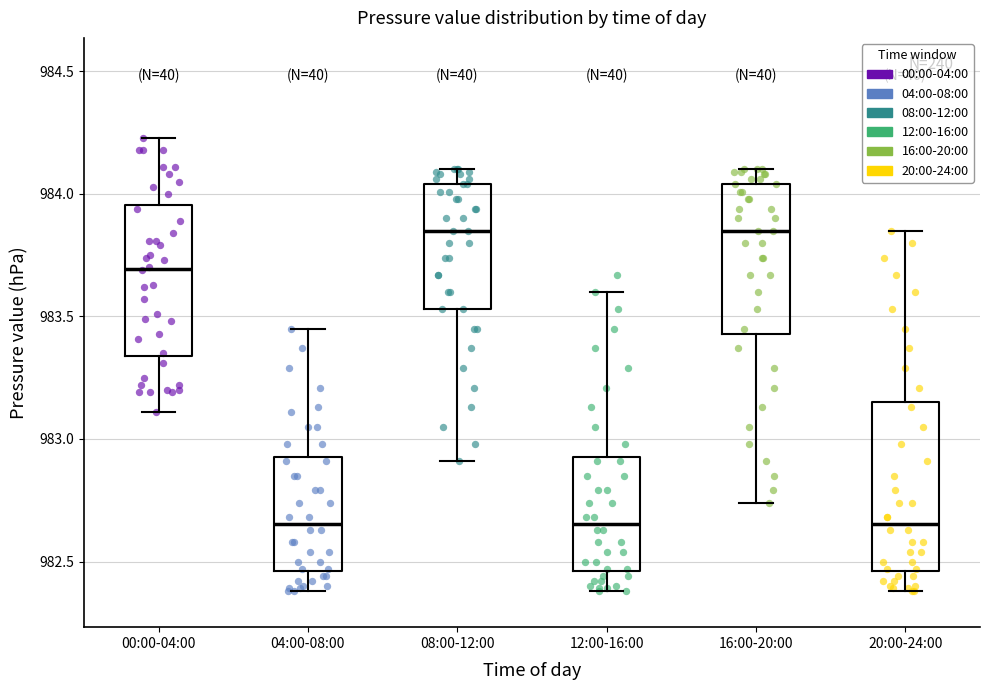

Reading left to right, transcribe this box plot: for each box, give where its median line is, the range the box spans, and where its two whiskers end, as read against the y-axis. The values are not printed on the chart, so give them approximately, as read against the axis.

00:00-04:00: median 983.70, box 983.35 to 983.95, whiskers 983.10 to 984.25
04:00-08:00: median 982.65, box 982.45 to 982.95, whiskers 982.40 to 983.45
08:00-12:00: median 983.85, box 983.55 to 984.05, whiskers 982.90 to 984.10
12:00-16:00: median 982.65, box 982.45 to 982.95, whiskers 982.40 to 983.60
16:00-20:00: median 983.85, box 983.45 to 984.05, whiskers 982.75 to 984.10
20:00-24:00: median 982.65, box 982.45 to 983.15, whiskers 982.40 to 983.85